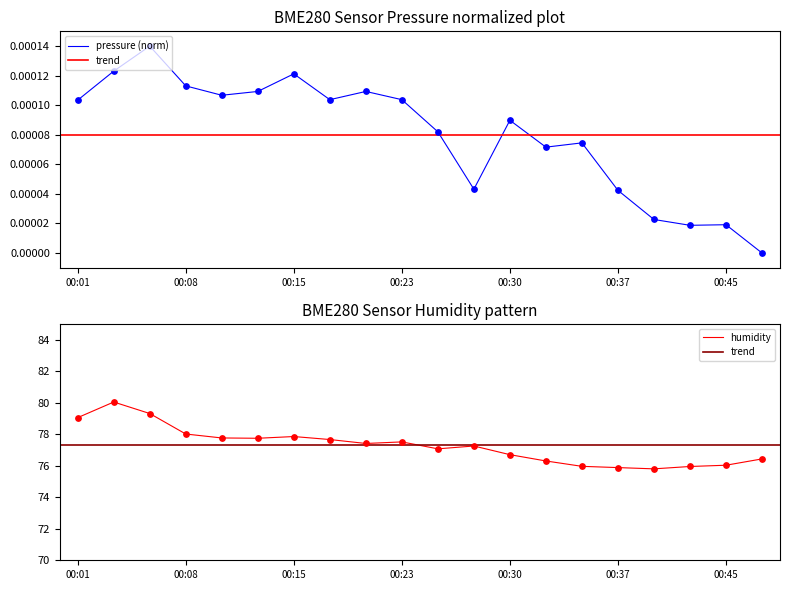

Which series has the largest total across all categories?

humidity